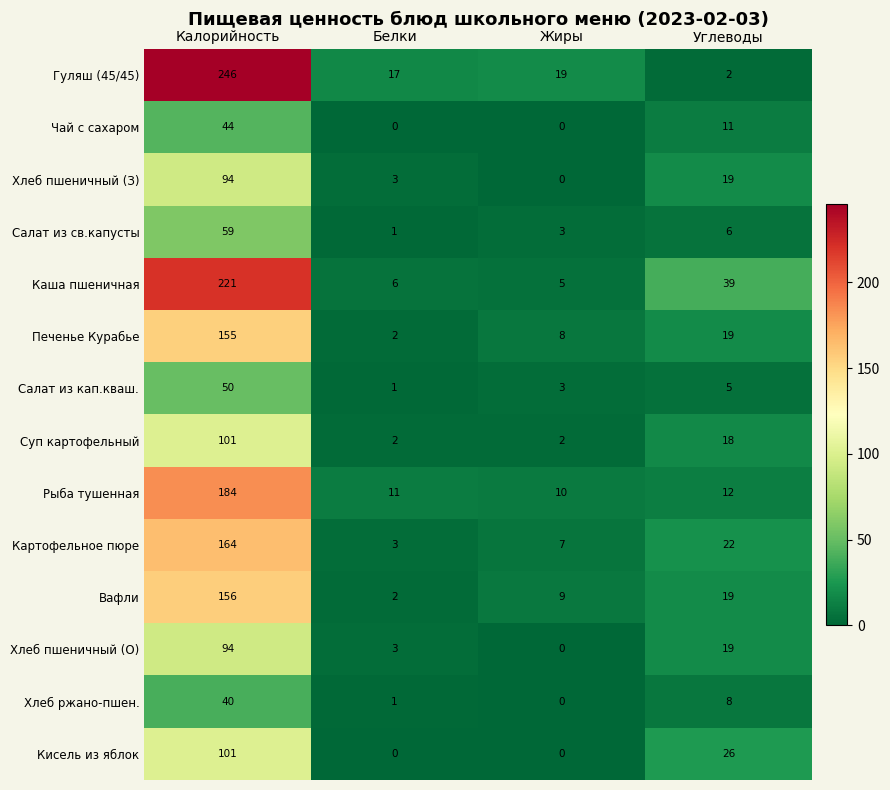

What is the spread (max minus min) of values at Белки?

17